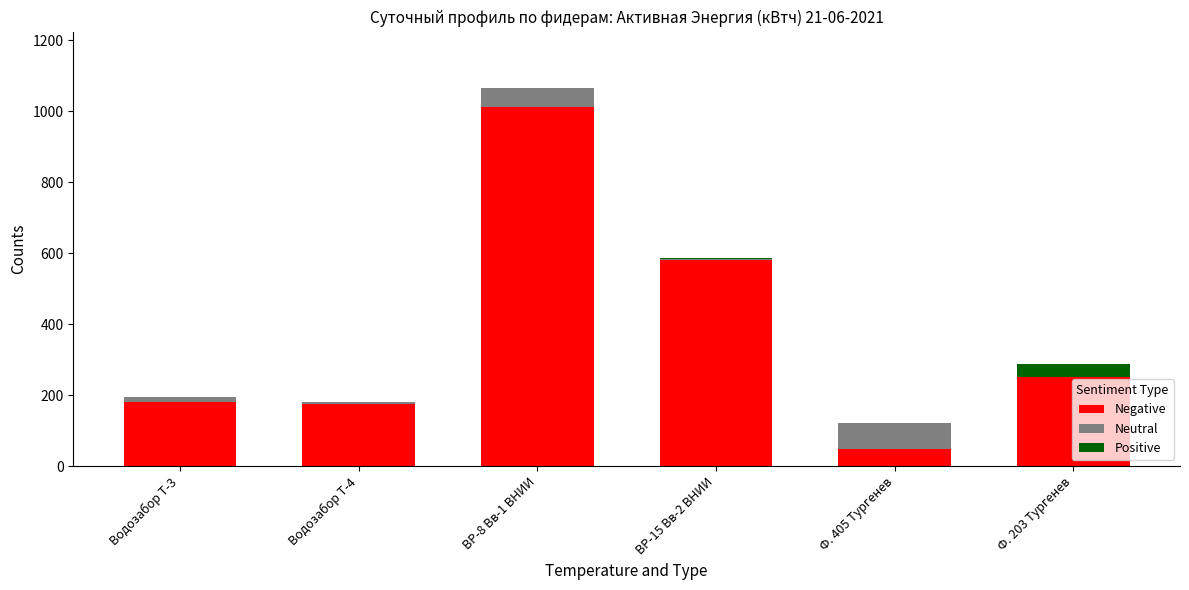

Are the bars horizontal?

No